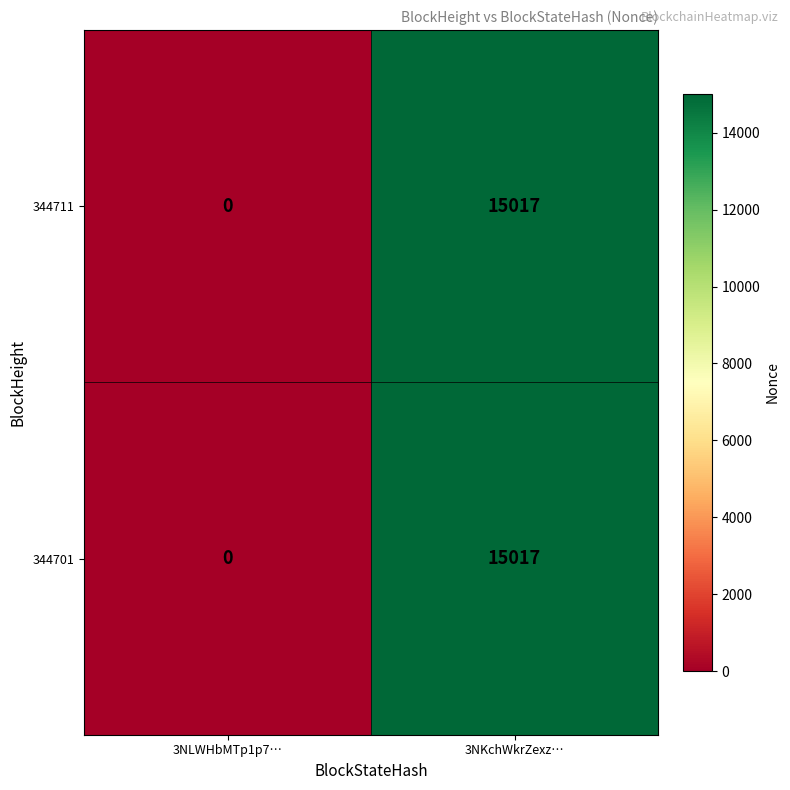

How many data points does each series have?

2